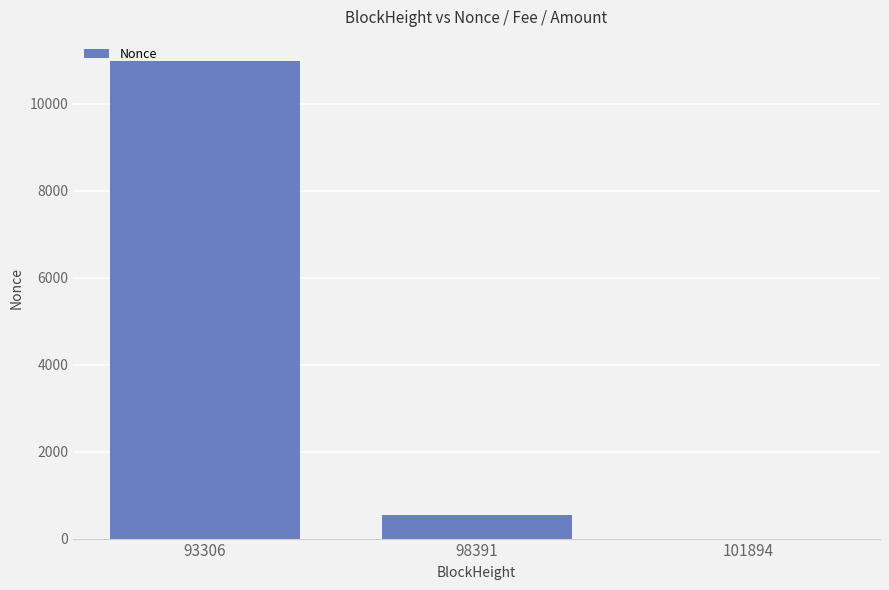

The chart shows a value of 0 at 101894. True or false?

True